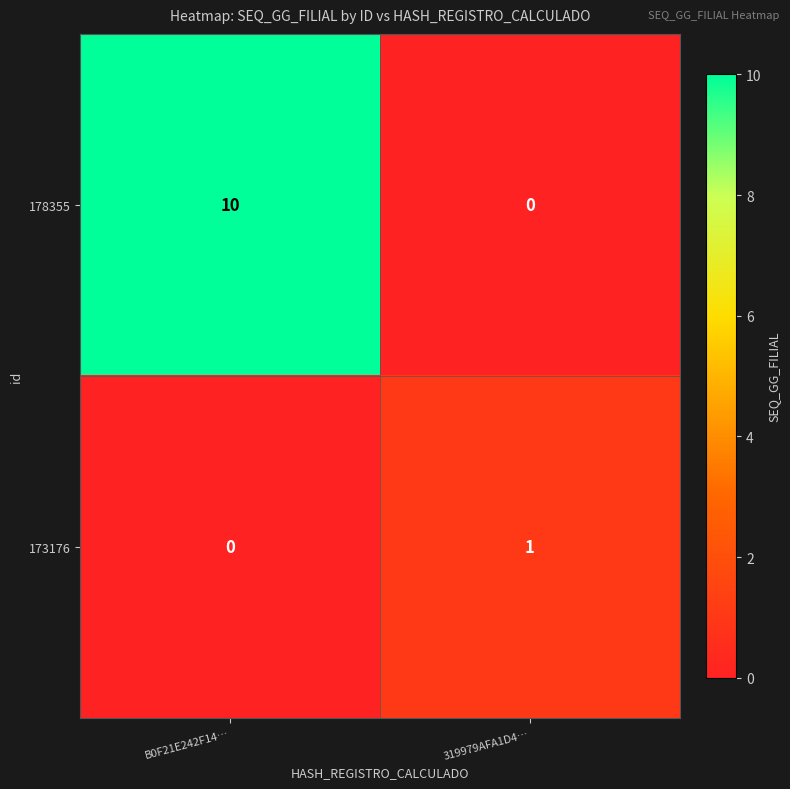

What is the average value of the 178355 series?

5